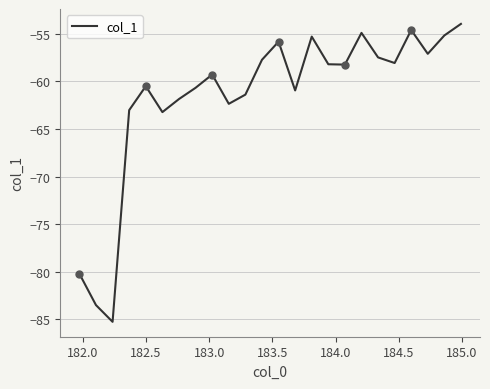

What is the maximum value shown in the chart?

-54.0